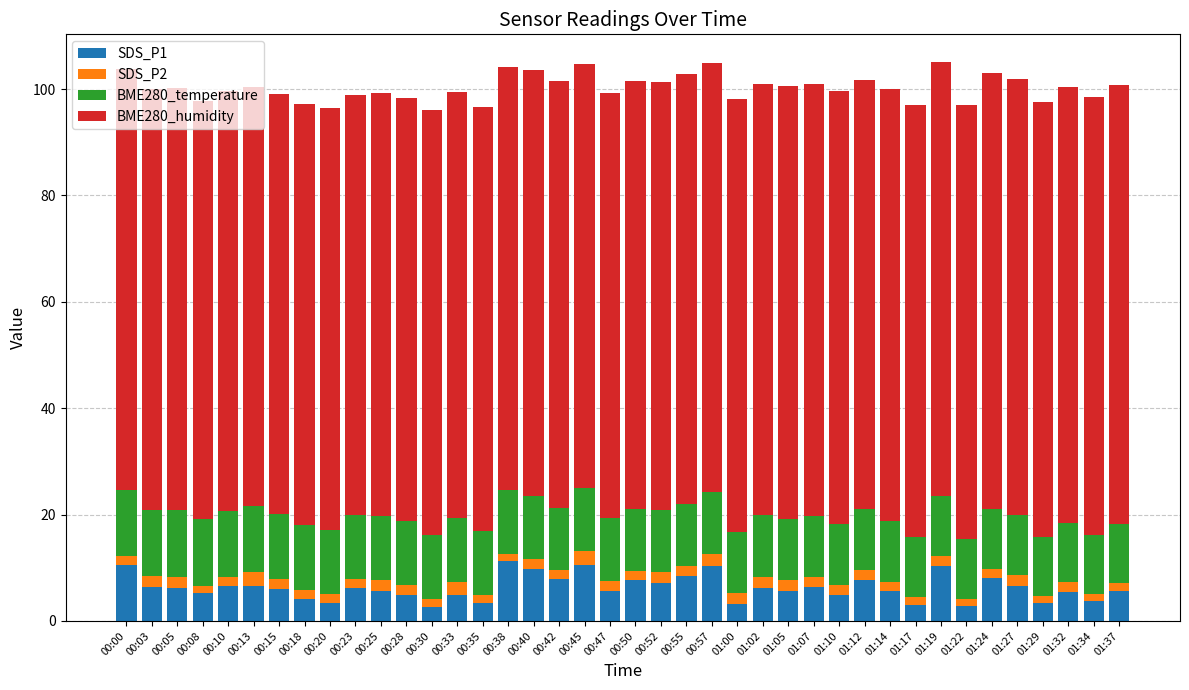

The SDS_P1 series shows 5.0 at 00:33. True or false?

True